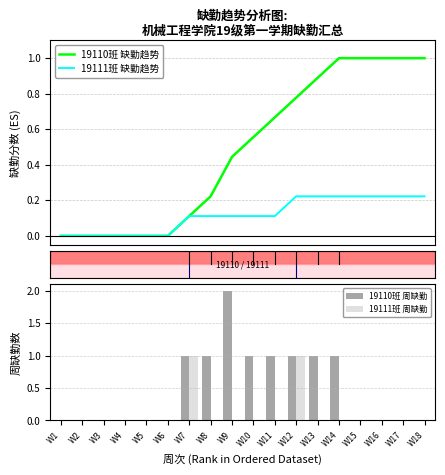

Is it true that 19111班 缺勤趋势 equals 0.1 at W9?

True